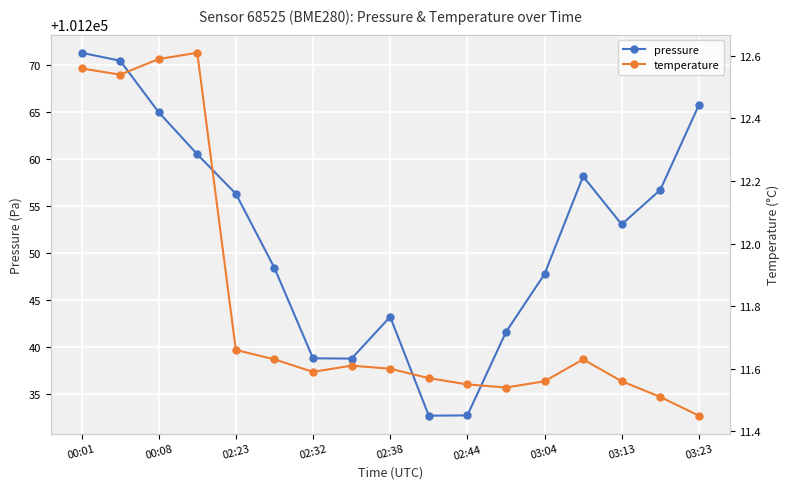

The pressure series shows 101256.3 at 02:23. True or false?

True